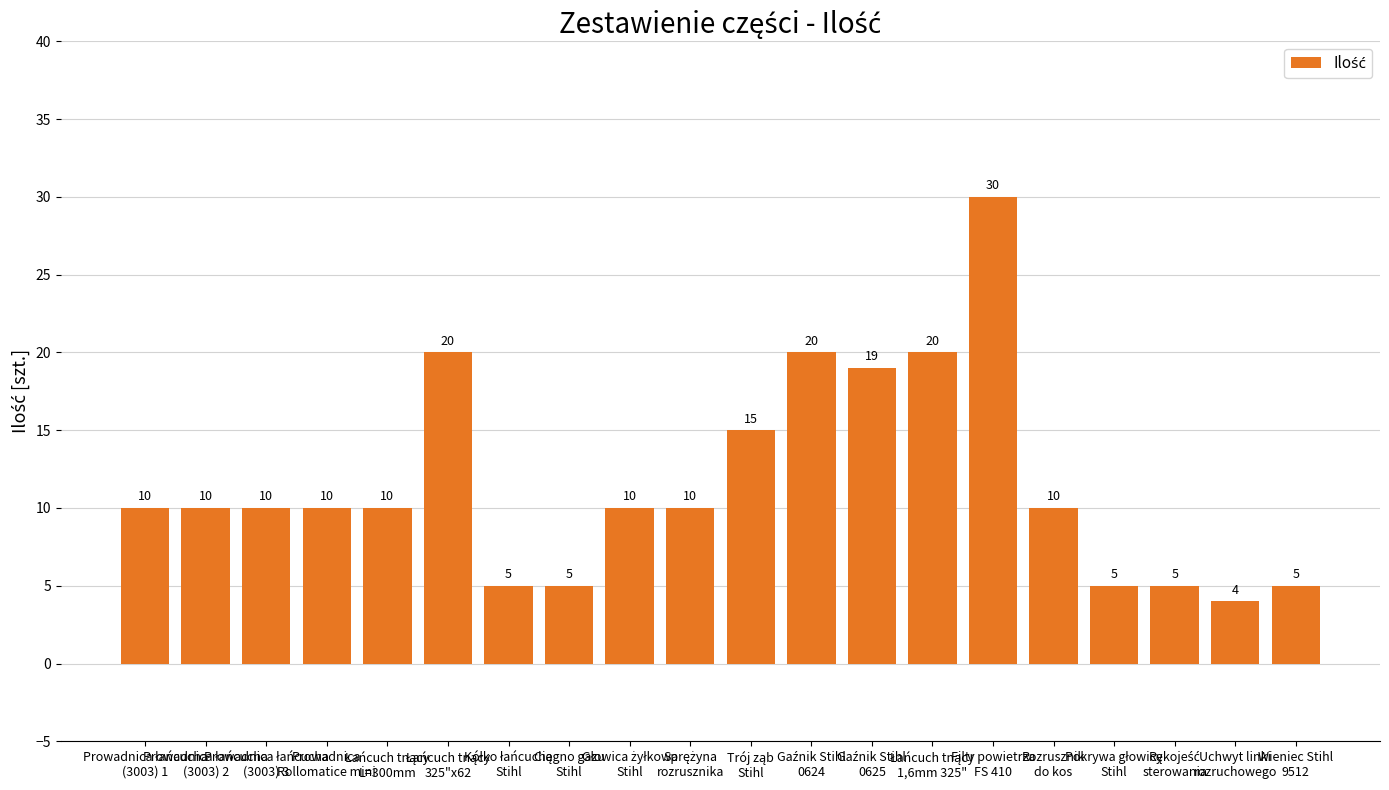

What is the value of the 9th bar from the left?

10